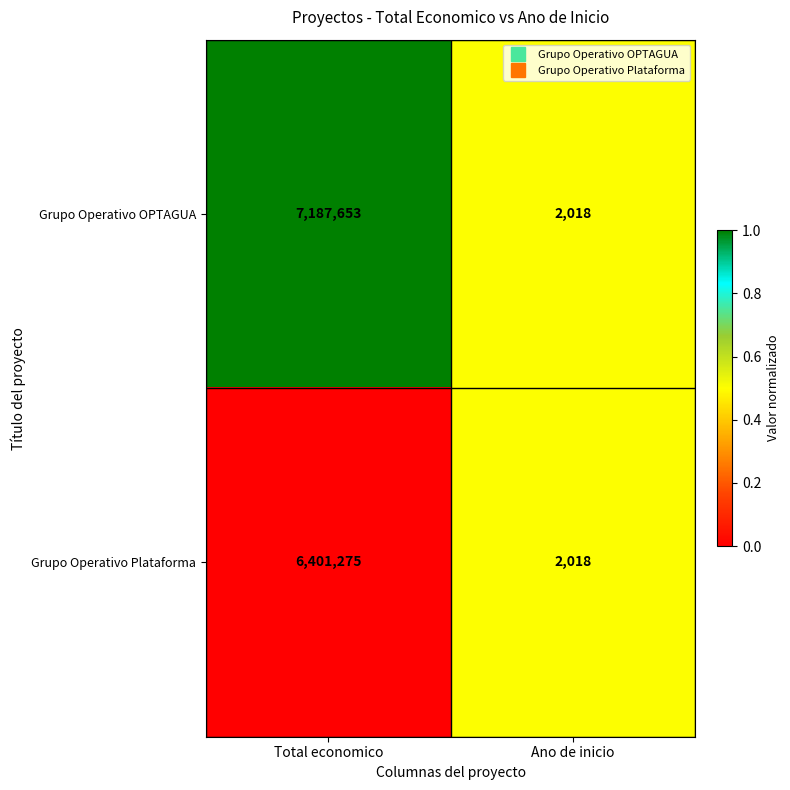

What is the difference between the maximum and minimum values in the Grupo Operativo OPTAGUA series?

7185635